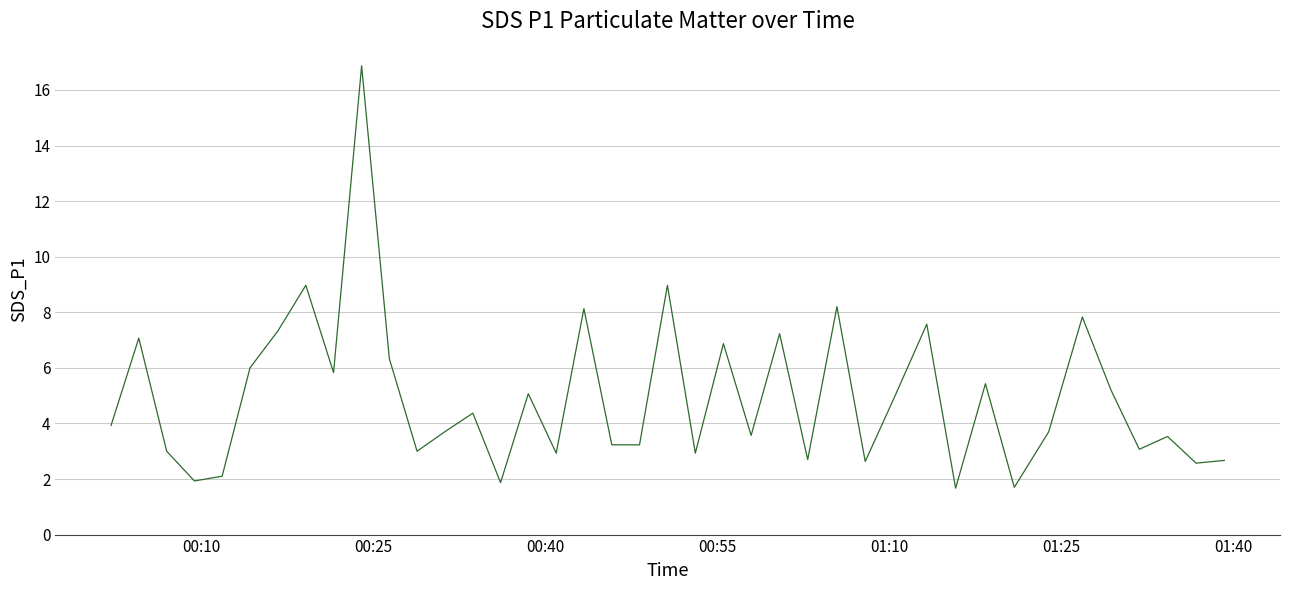

What is the greatest value displayed?

16.9